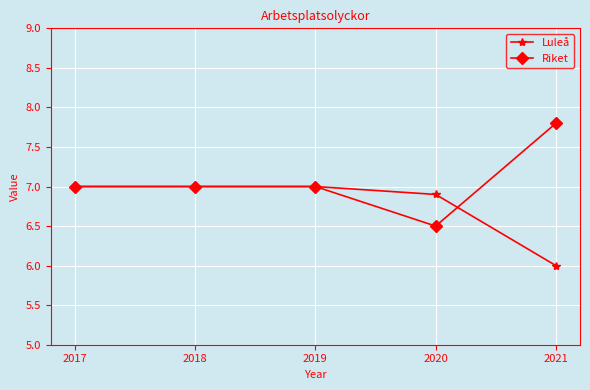

Read the Luleå value at 2018.

7.0